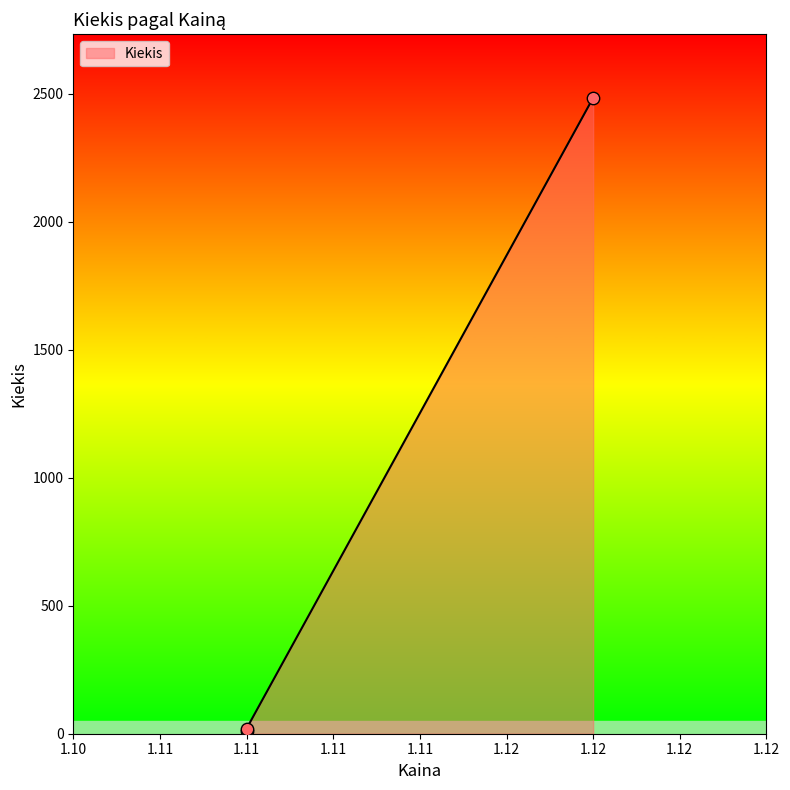

Approximately how many times larger is the value at 1.11 compared to 1.11?

2.0